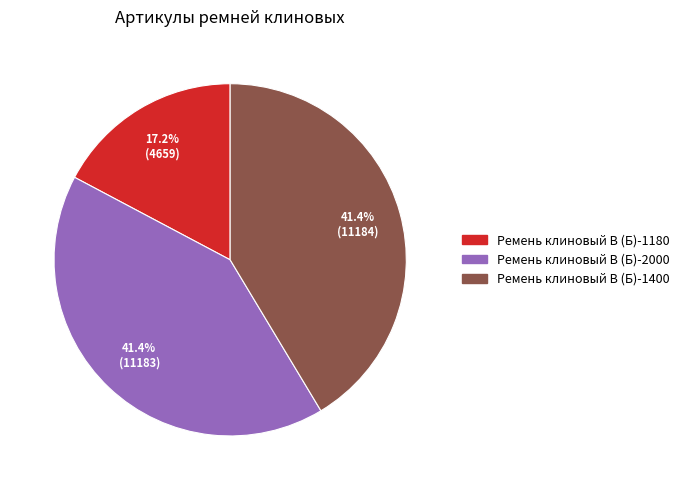

How many slices are in this pie chart?

3